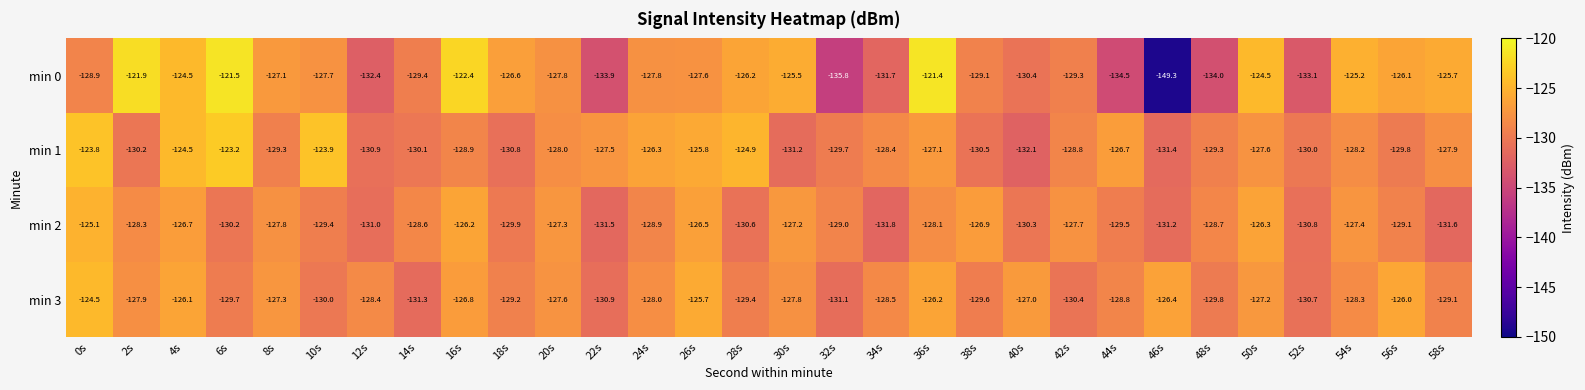

Is it true that min 3 equals -127.3 at 8s?

True